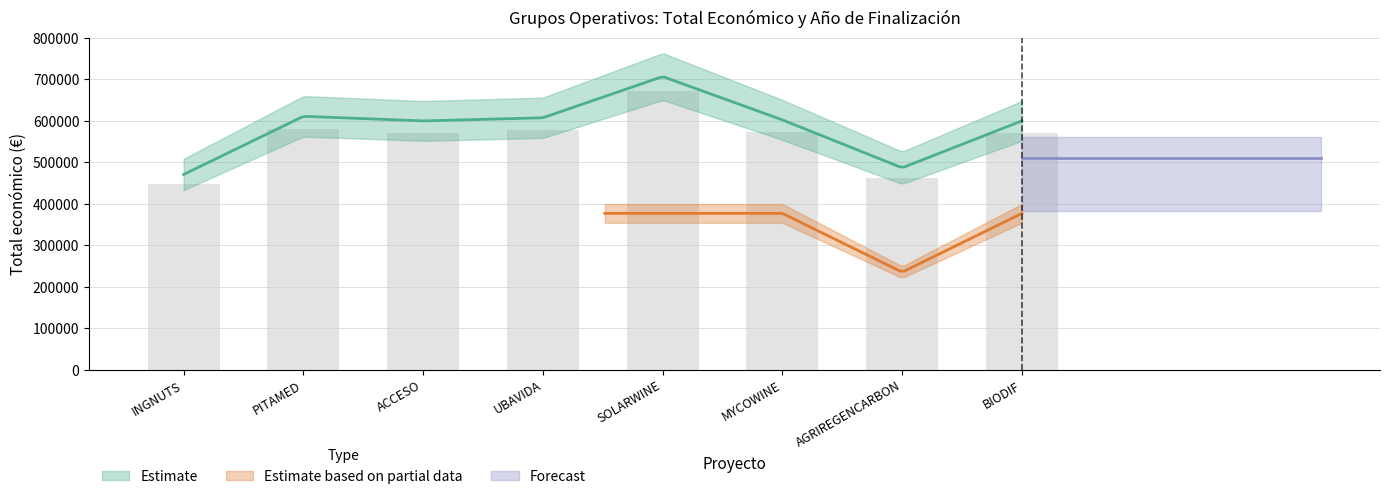

Where does the data first go above 572180?

PITAMED